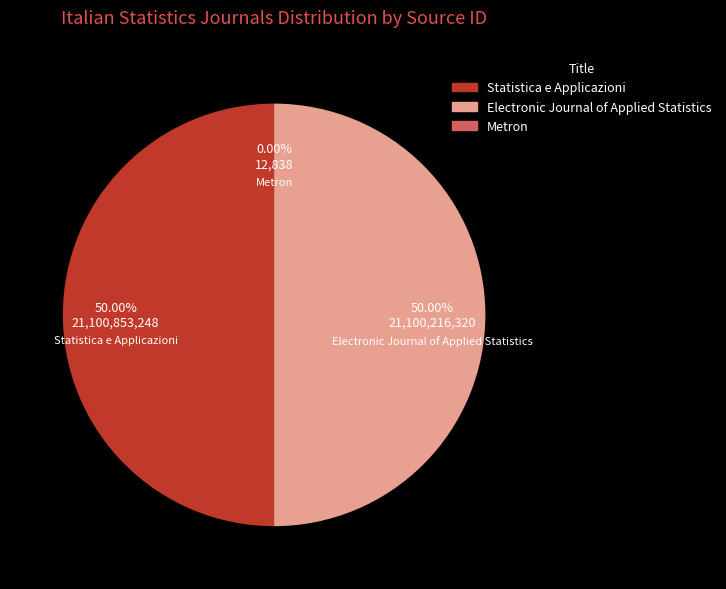

Rank the categories by value from highest to lowest.

Statistica e Applicazioni, Electronic Journal of Applied Statistics, Metron